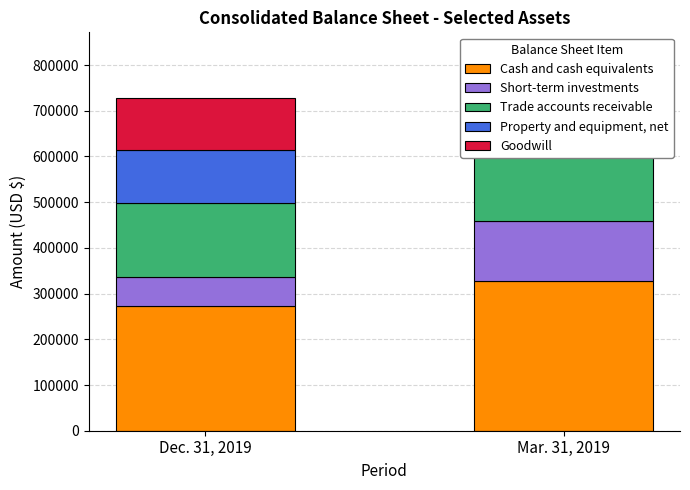

How many Cash and cash equivalents values are between 272025 and 327992?

2